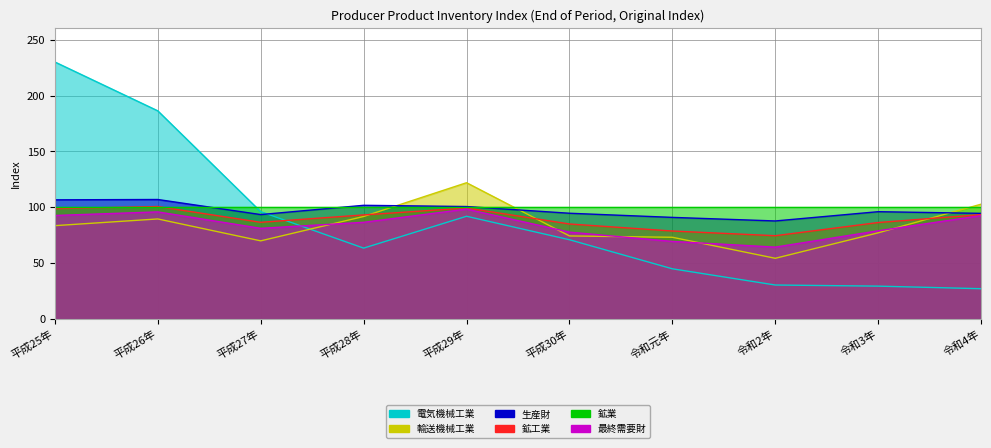

What is the maximum value for 輸送機械工業?

122.0